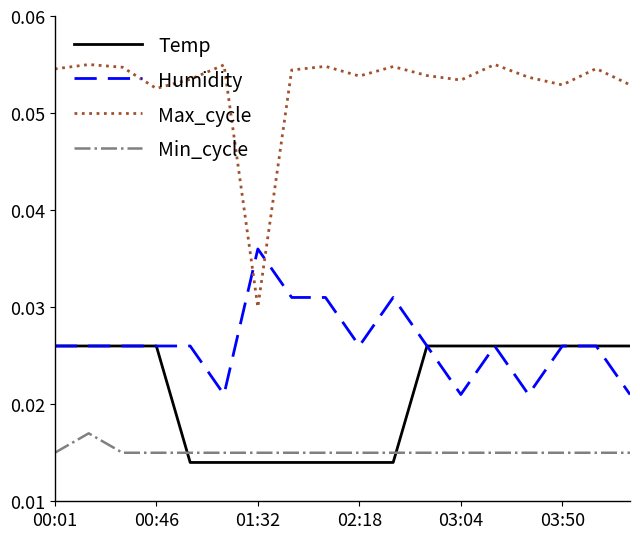

Which series has the largest total across all categories?

Max_cycle